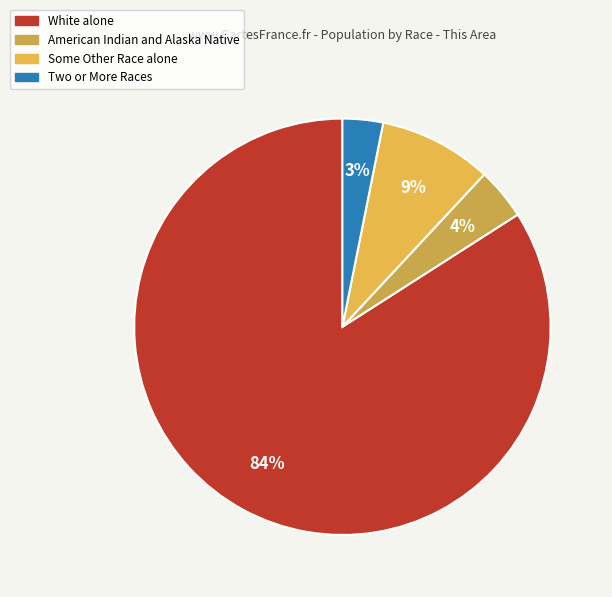

The American Indian and Alaska Native slice represents 4% of the pie. True or false?

True